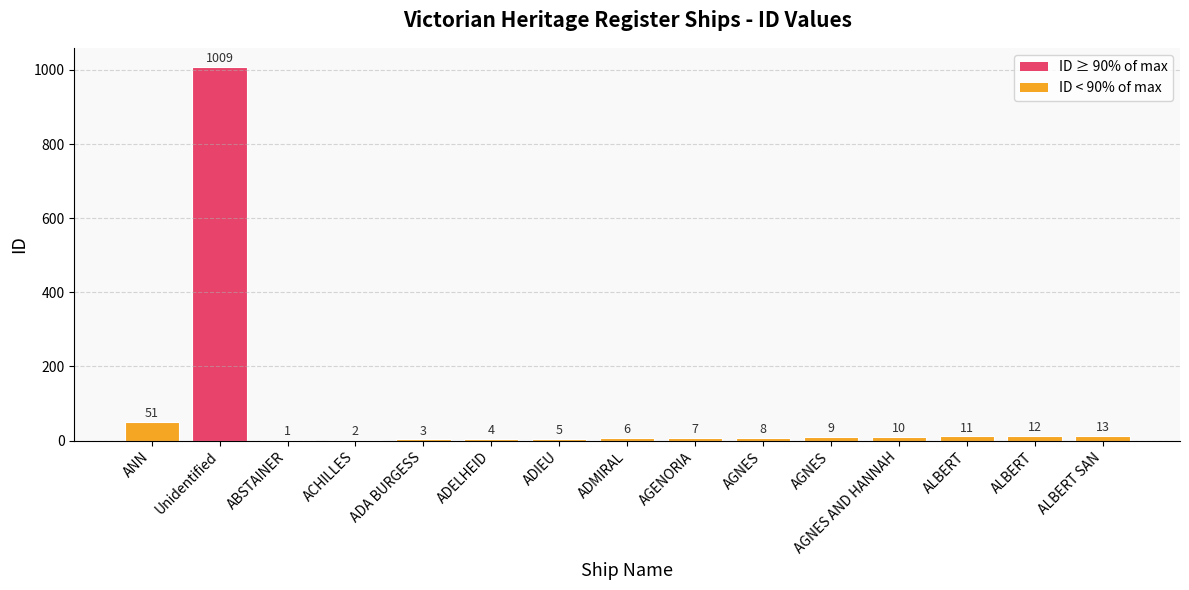

What is the ratio of the value at ACHILLES to the value at AGNES AND HANNAH?

0.2